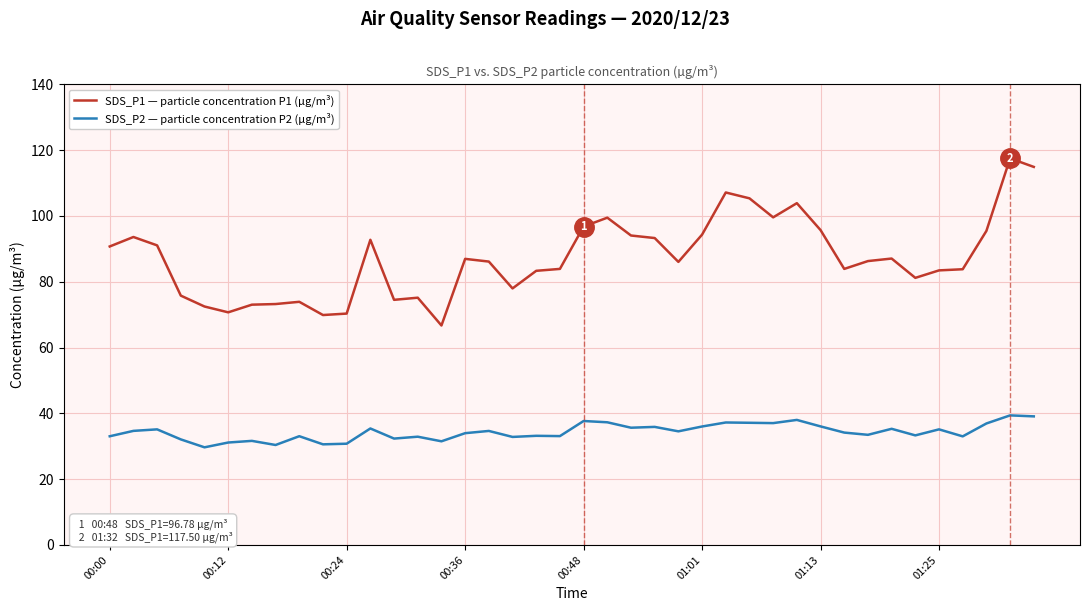

List the series in order of their overall mean, highest first.

SDS_P1 — particle concentration P1 (µg/m³), SDS_P2 — particle concentration P2 (µg/m³)